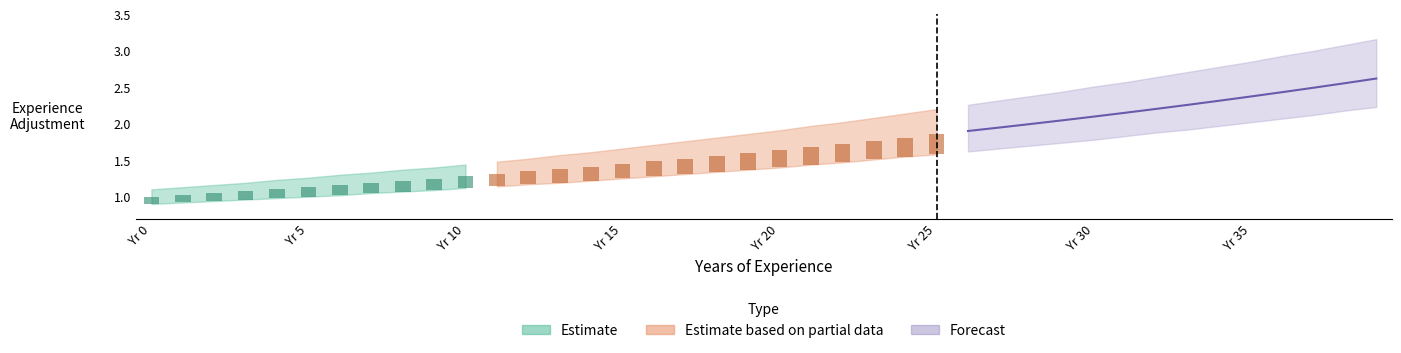

List the labels in order of Experience Adjustment value, smallest first.

0, 1, 2, 3, 4, 5, 6, 7, 8, 9, 10, 11, 12, 13, 14, 15, 16, 17, 18, 19, 20, 21, 22, 23, 24, 25, 26, 27, 28, 29, 30, 31, 32, 33, 34, 35, 36, 37, 38, 39